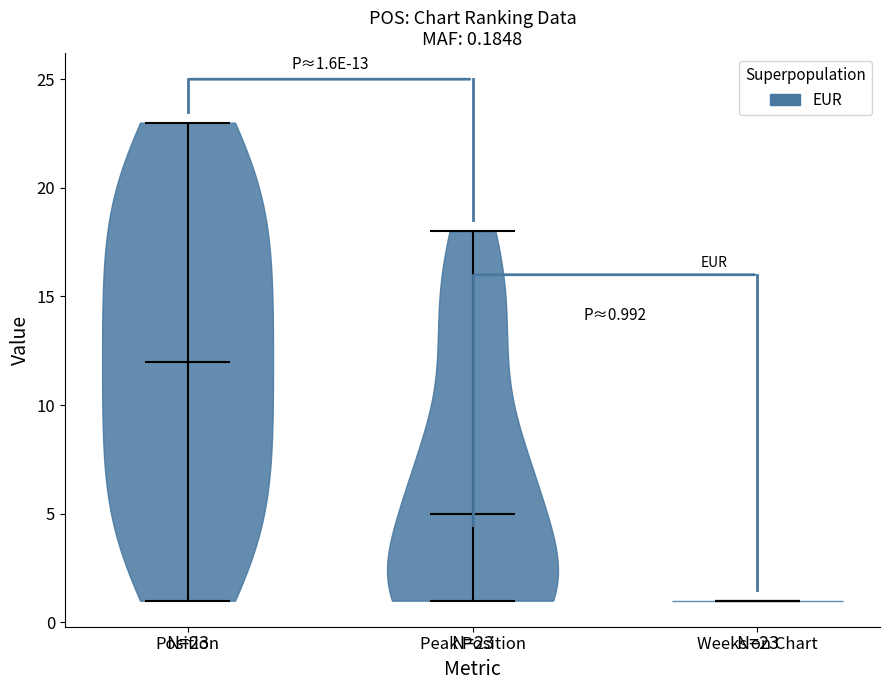

Which violin has the highest median line?

Position